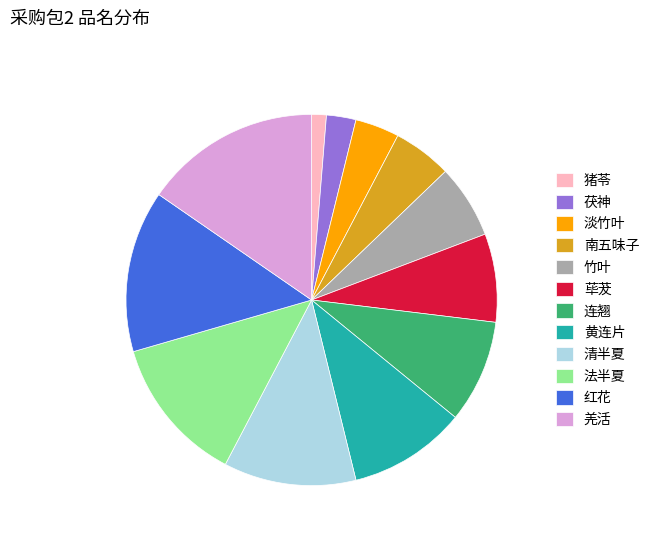

Which slice is the smallest?

猪苓